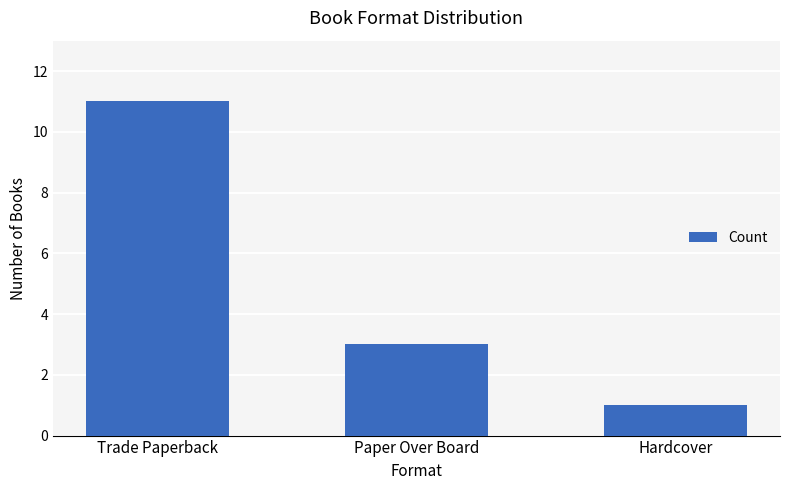

What is the ratio of the value at Paper Over Board to the value at Hardcover?

3.0